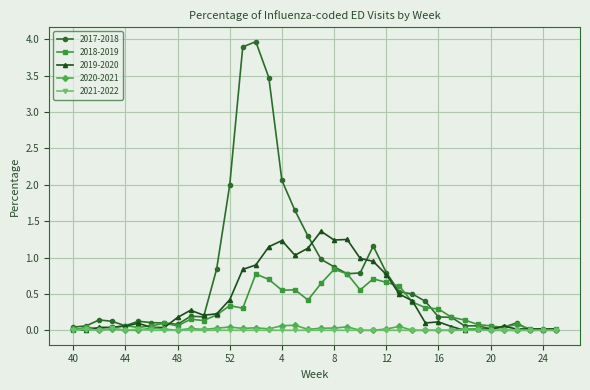

True or false: 2020-2021 has more than 0 points higher than both neighbors.

True